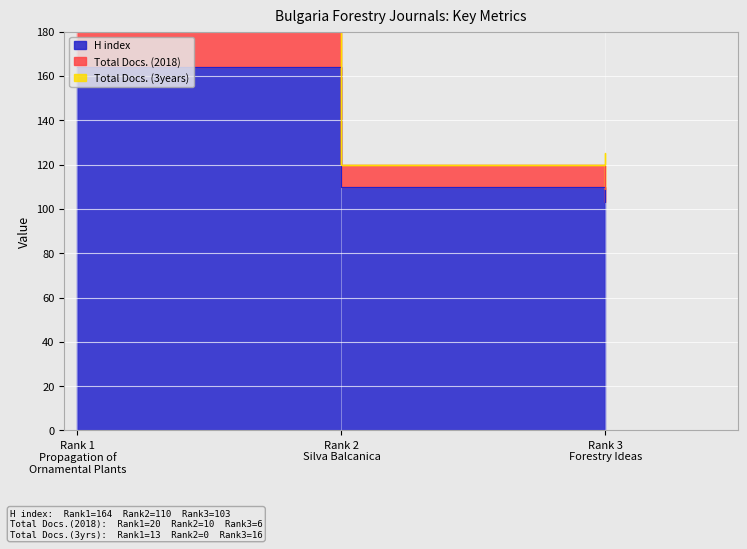

At which label is H index closest to 133?

Rank 2
Silva Balcanica